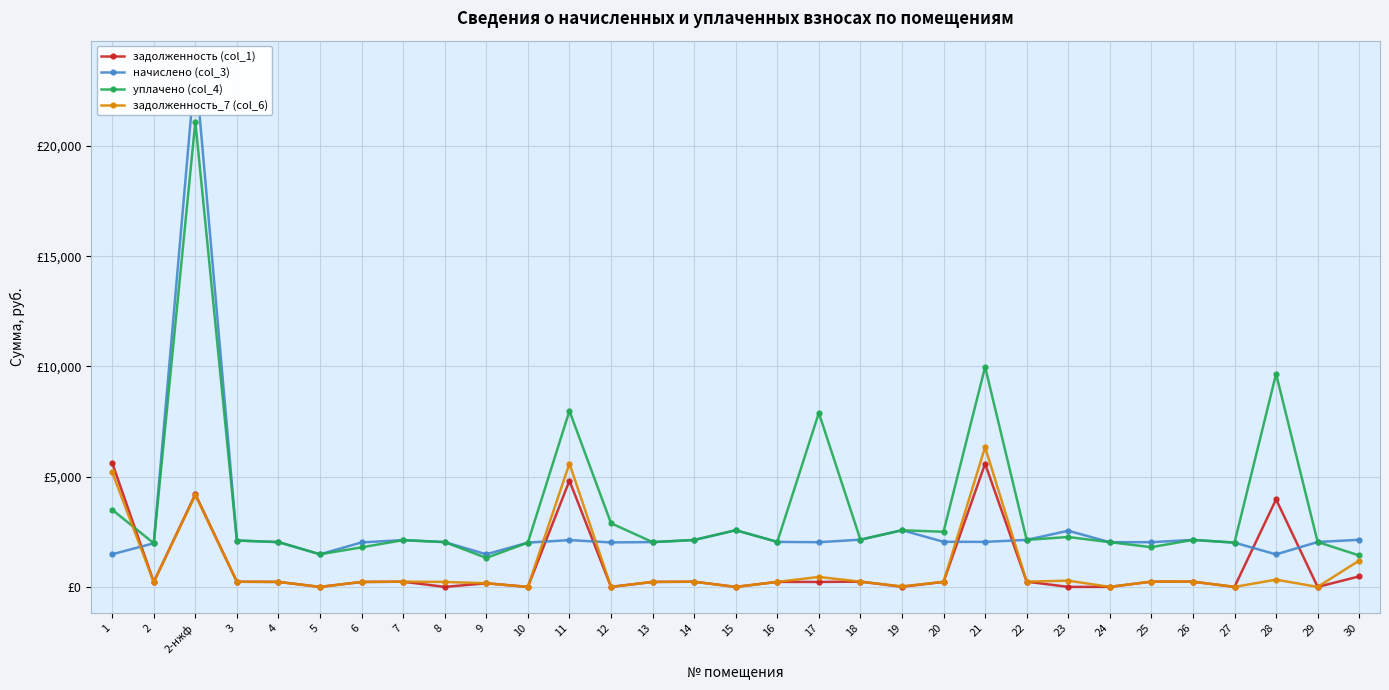

Where do уплачено (col_4) and начислено (col_3) first cross each other?

19 and 20